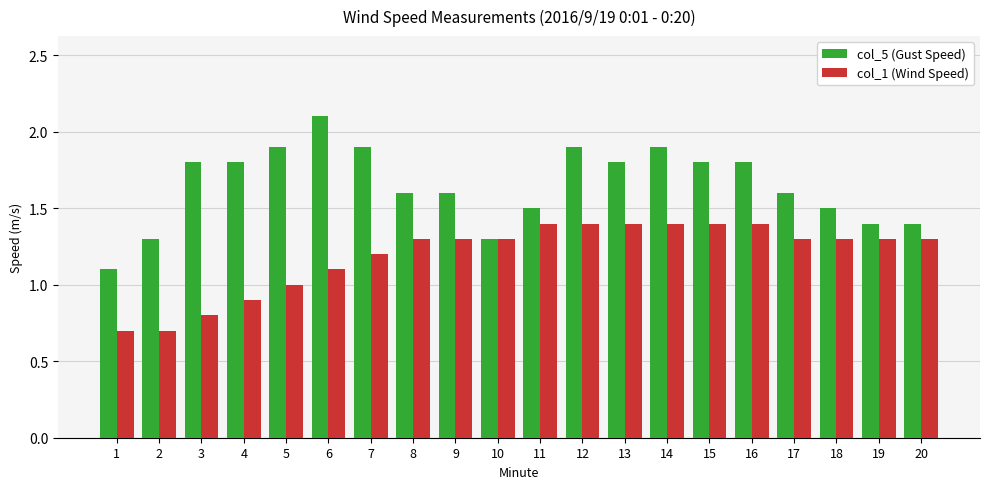

What is the minimum value for col_5 (Gust Speed)?

1.1